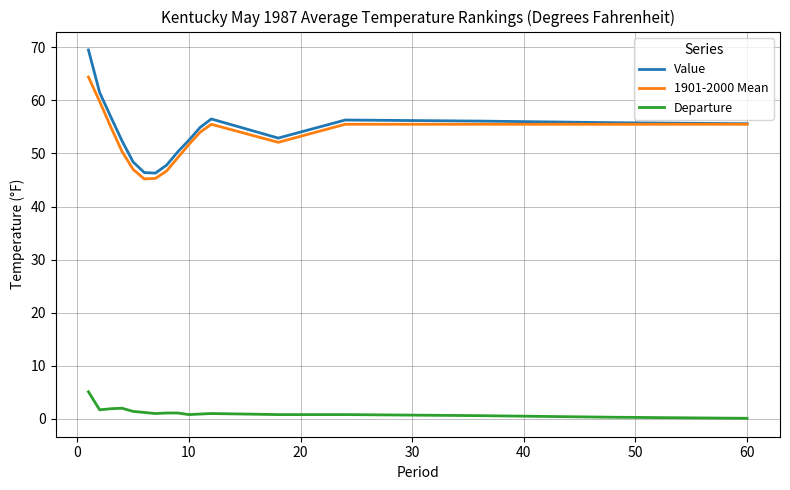

True or false: Value and Departure cross at least once.

False